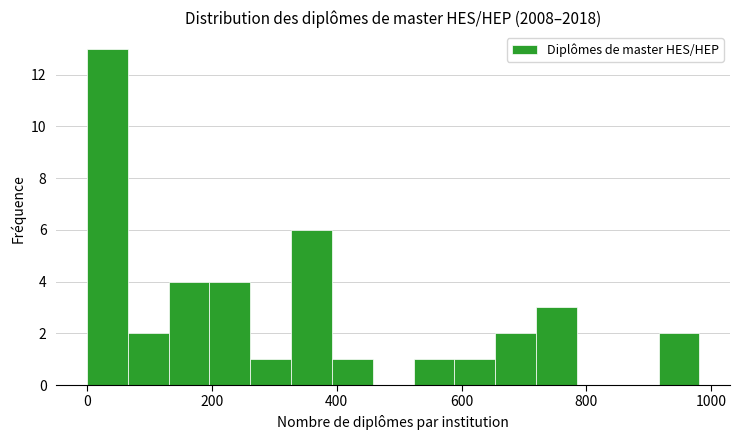

Around what value on the x-axis is the tallest bar? Give the approximate position of its centre, as read against the axis.

40